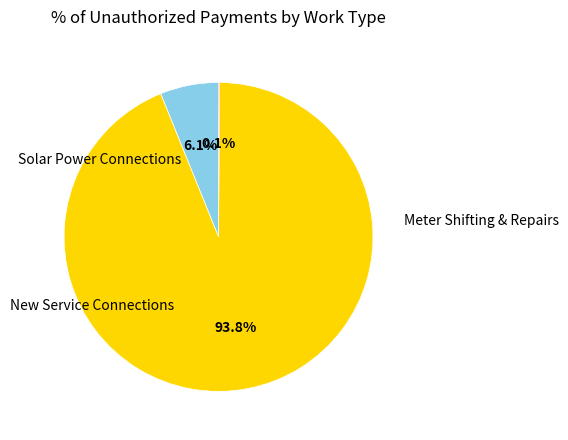

Is there a majority slice in this chart?

Yes